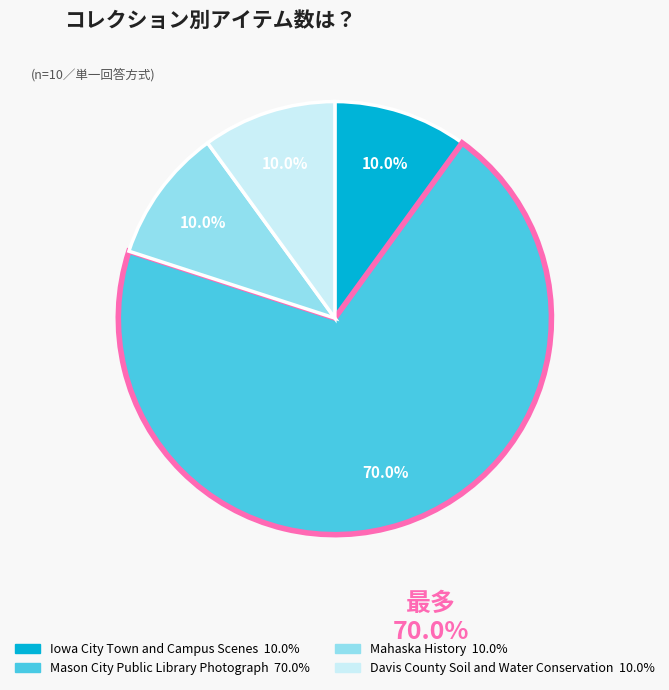

Does any single category account for the majority?

Yes